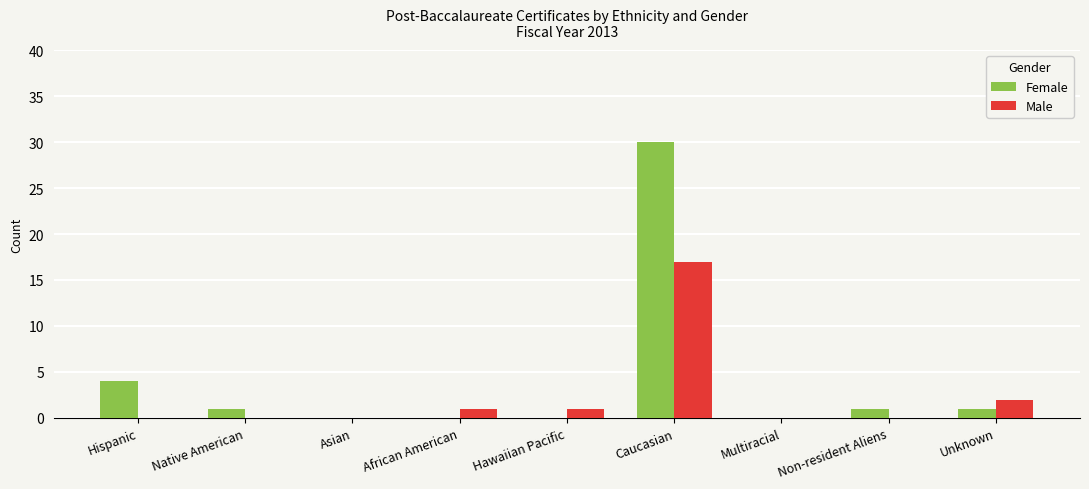

Is it true that Female equals -9 at Asian?

False